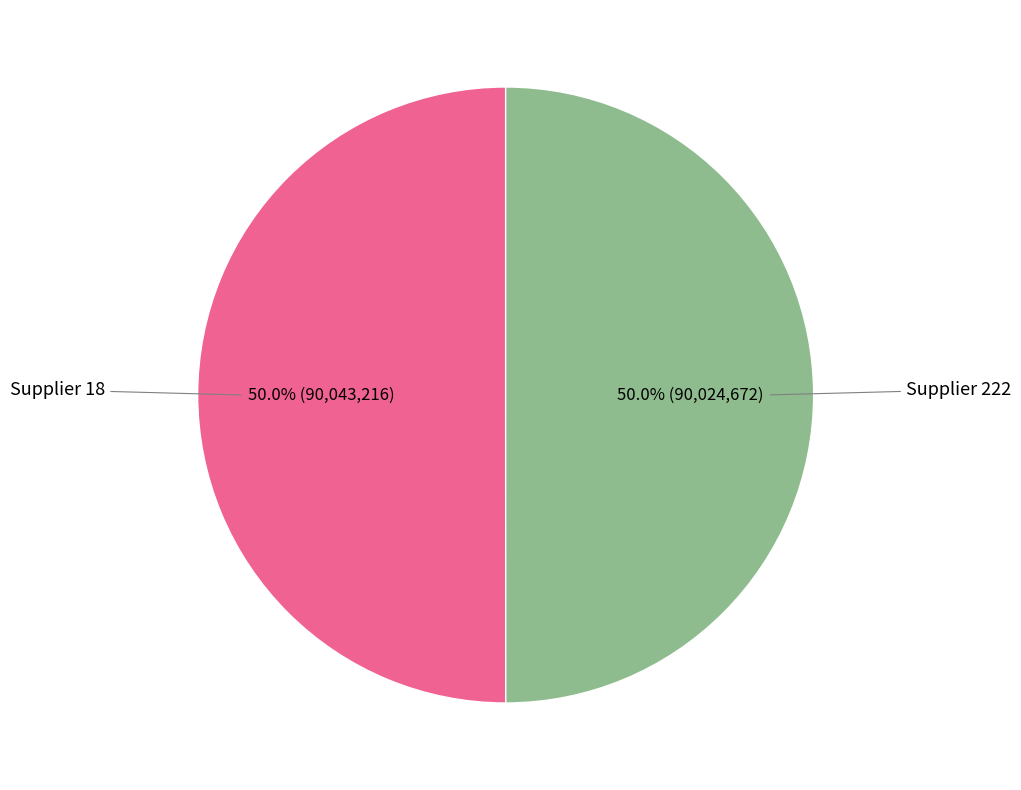

How many segments does this pie chart have?

2